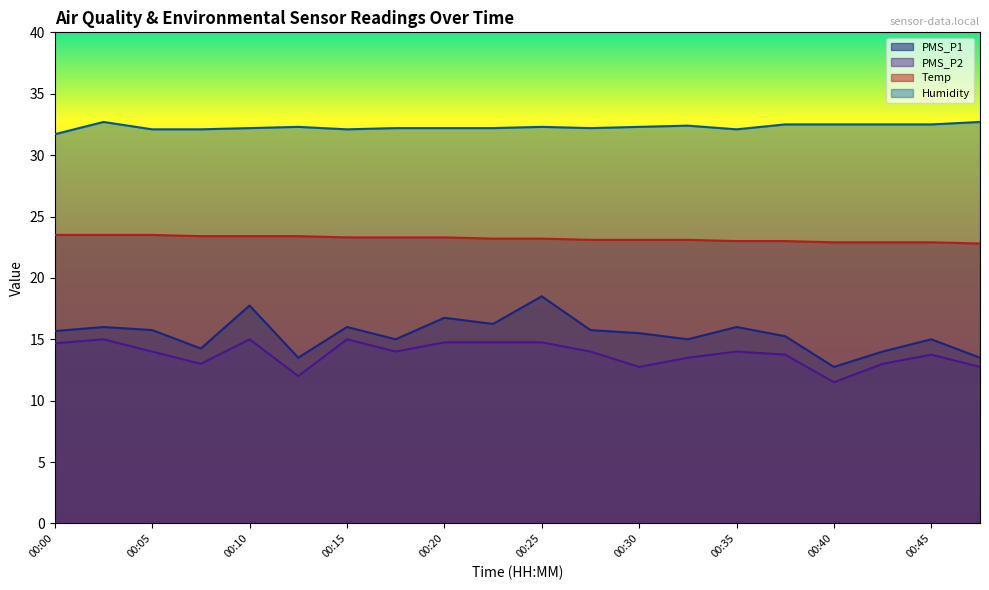

What are all the series names shown in the legend?

PMS_P1, PMS_P2, Temp, Humidity